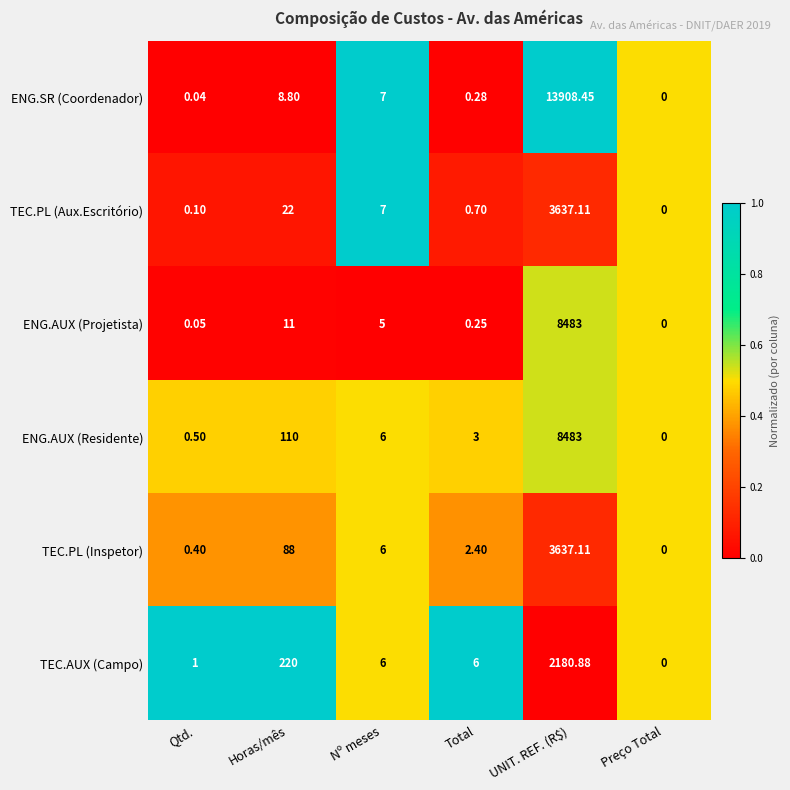

Which category has the highest value across all series?

UNIT. REF. (R$)